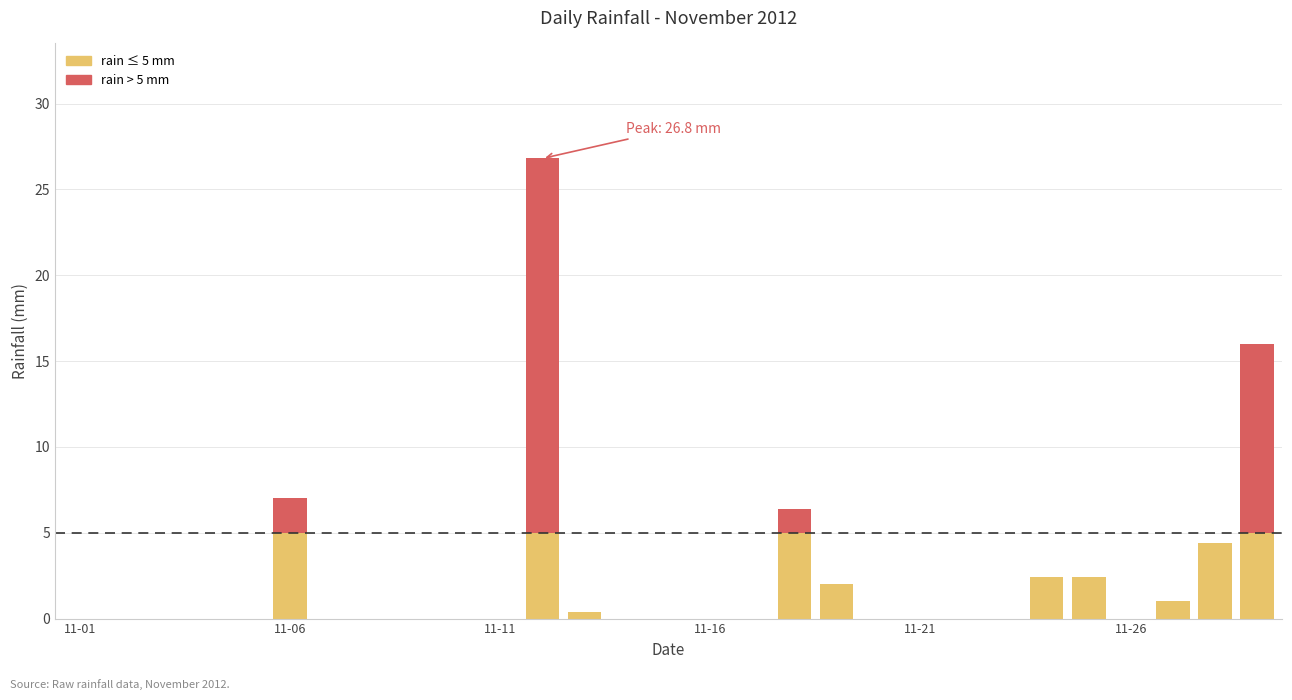

Does the chart contain stacked bars?

Yes